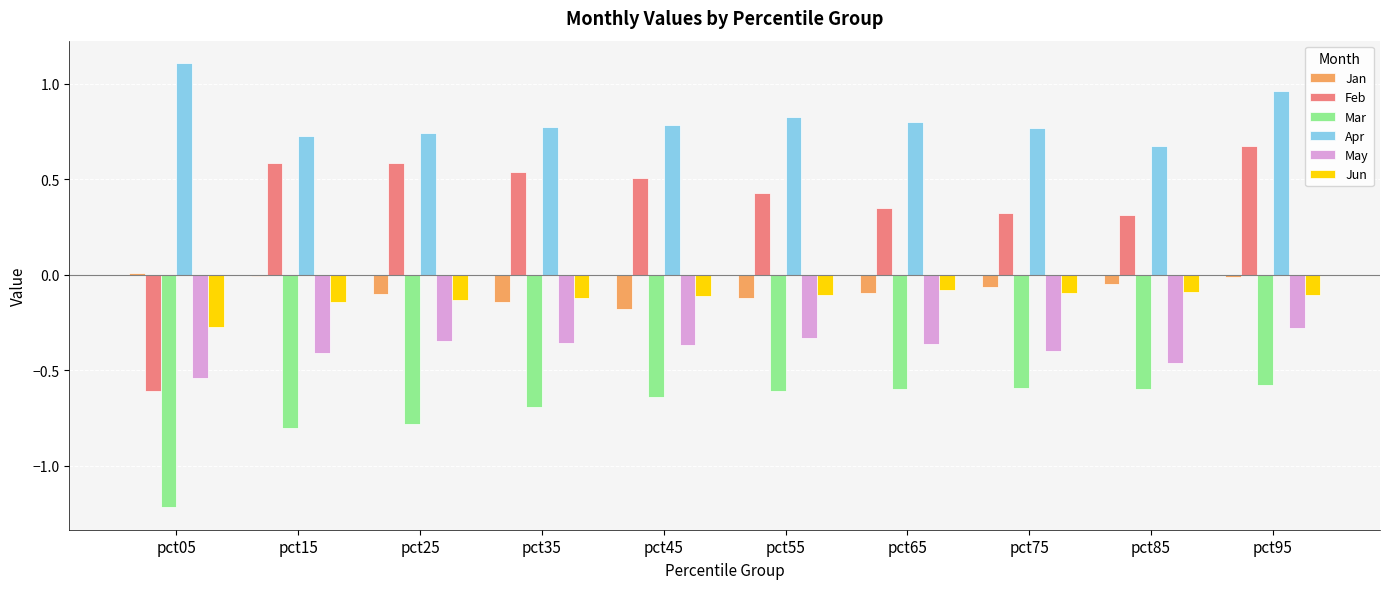

What is the maximum value shown in the chart?

1.1